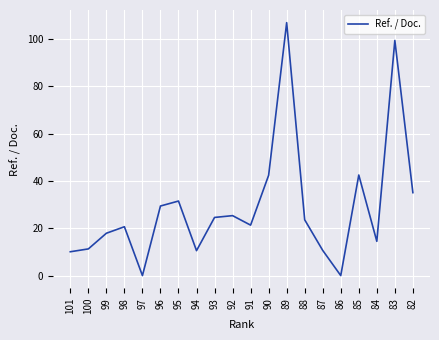

Count the number of categories in the chart.

20